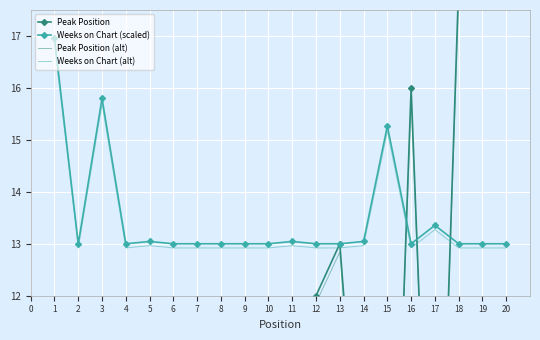

True or false: Weeks on Chart (scaled) and Weeks on Chart (alt) cross at least once.

False